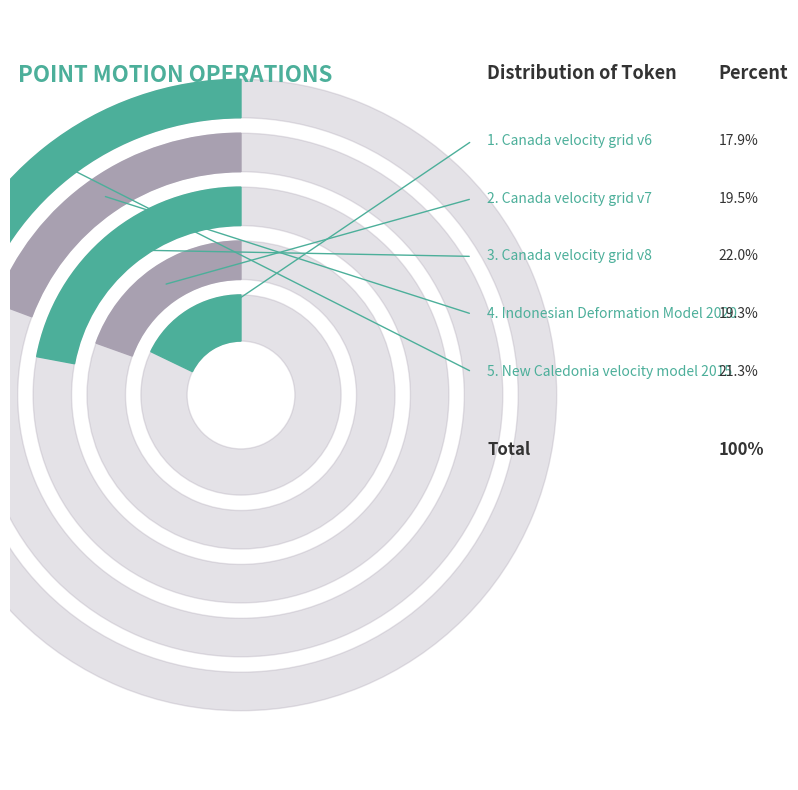

Rank the categories by value from highest to lowest.

Canada velocity grid v8, New Caledonia velocity model 2015, Canada velocity grid v7, Indonesian Deformation Model 2020, Canada velocity grid v6